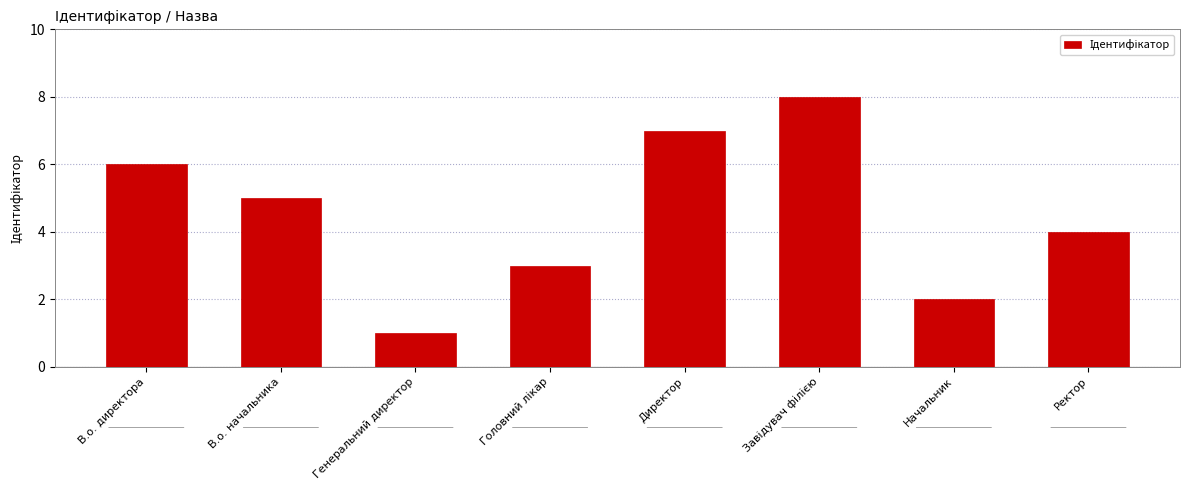

What is the difference between the maximum and minimum values?

7